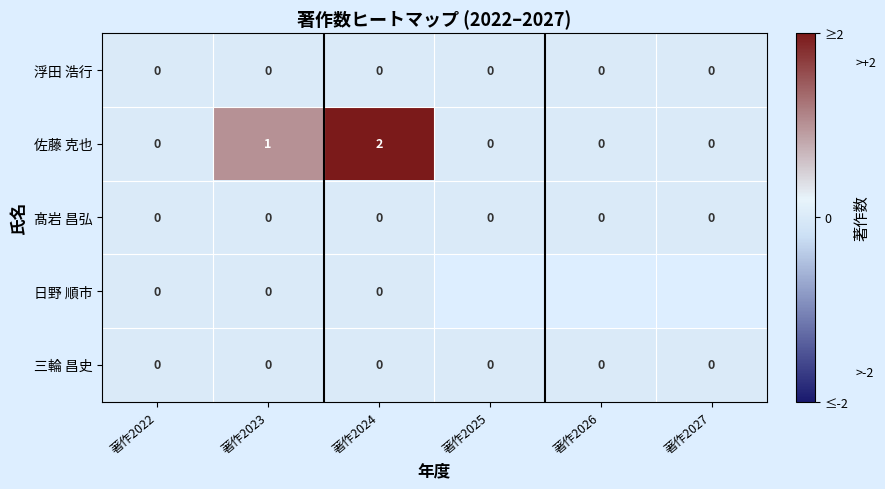

Count the 佐藤 克也 values in the range 0 to 1.

5